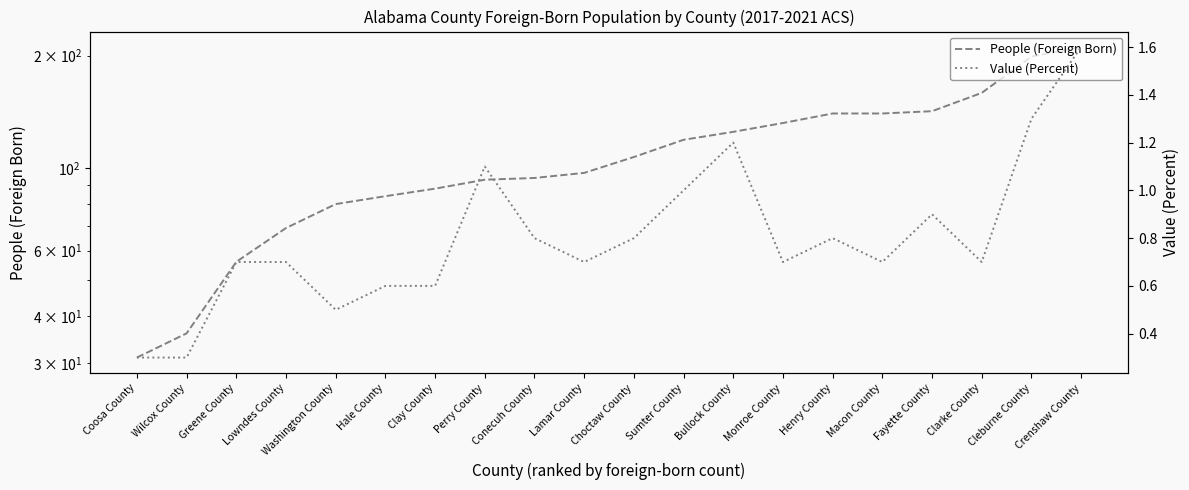

The Value (Percent) series shows 0.6 at Henry County. True or false?

False